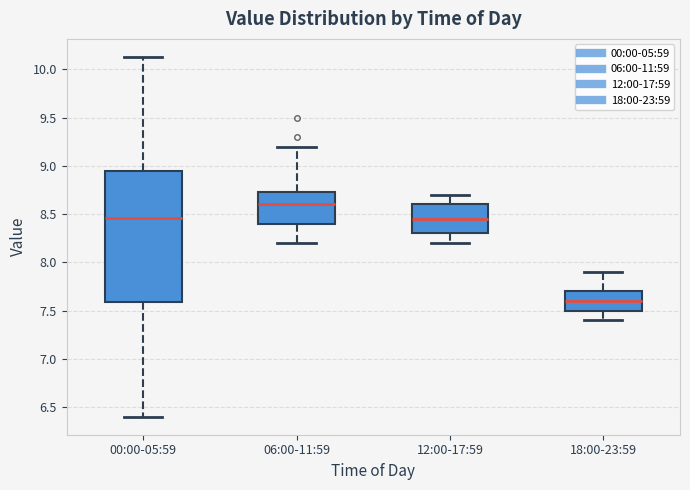

Comparing the boxes themselves (not the whiskers), which one is the tallest?

00:00-05:59